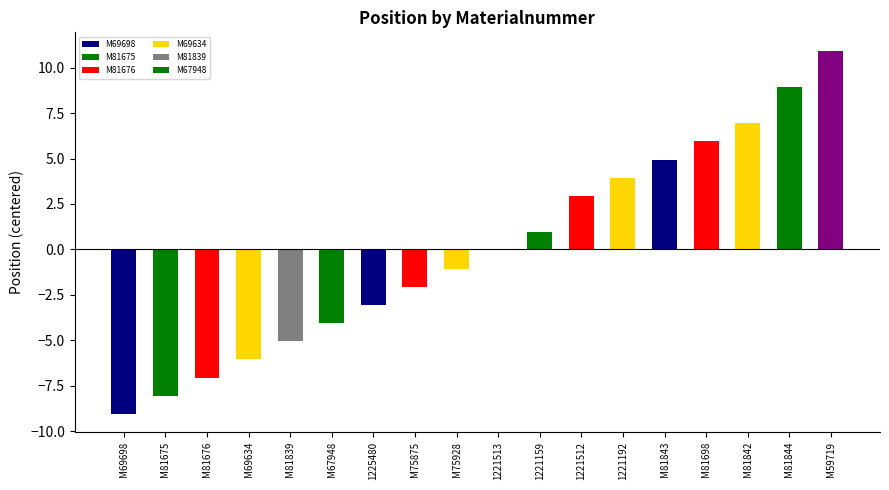

True or false: the data shows -0.1 at 1221513.

True